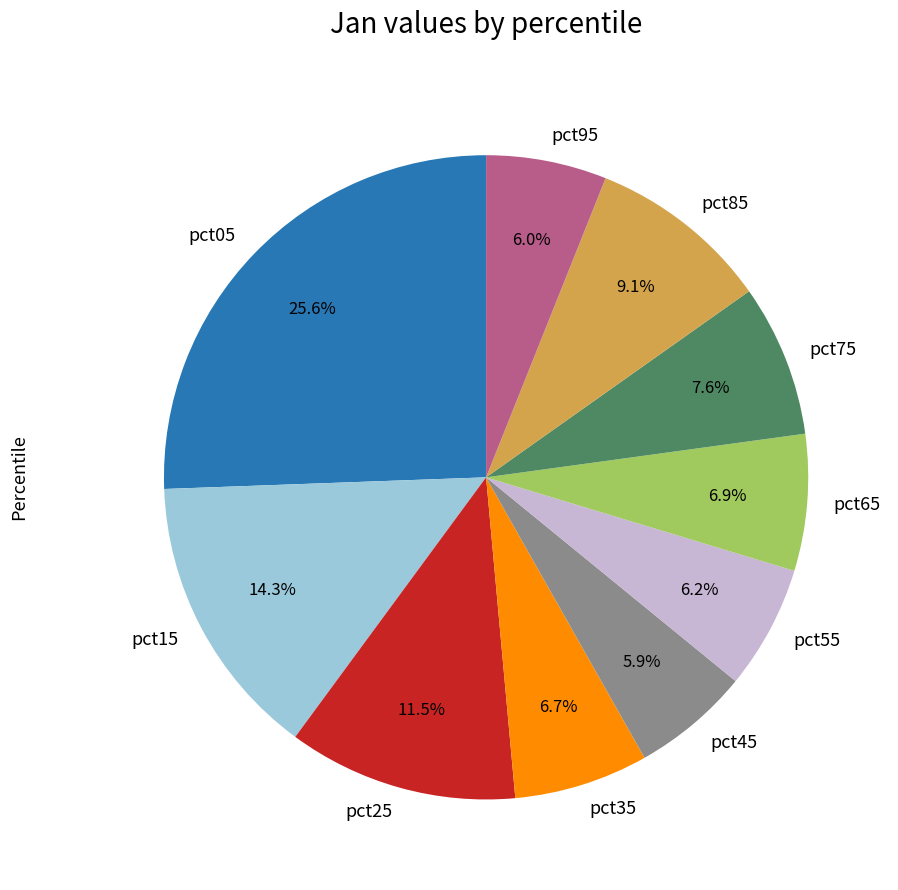

Is it true that pct55 is 6% of the pie?

True